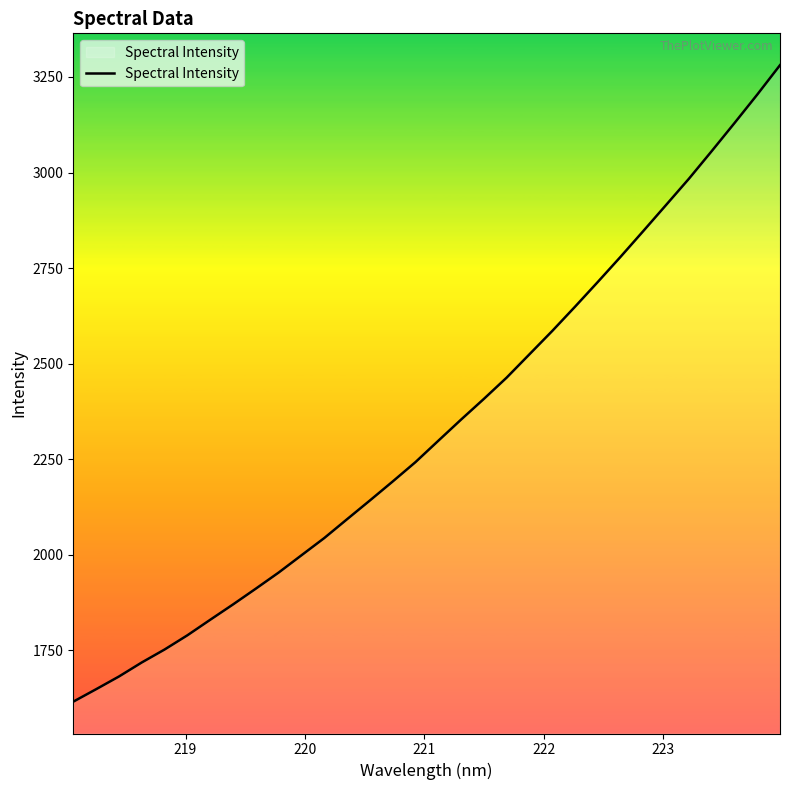

Does the chart have visible grid lines?

No